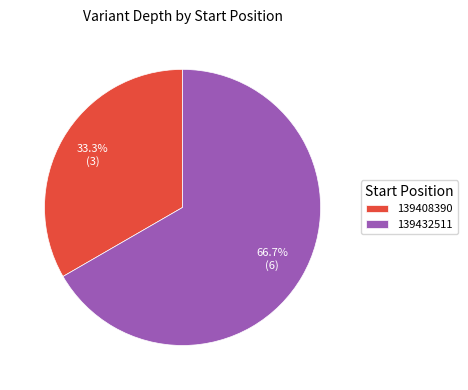

Which slice is the smallest?

139408390